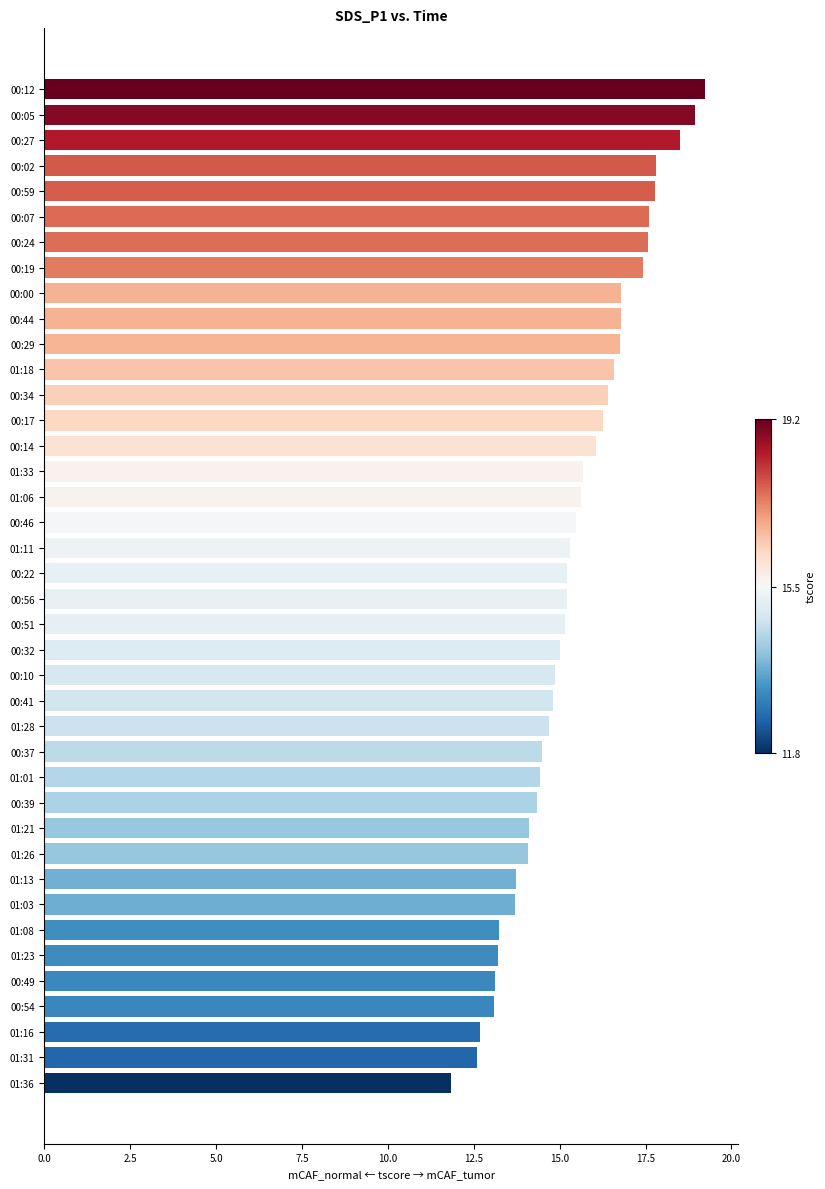

Approximately how many times larger is the value at 00:32 compared to 00:29?

0.9